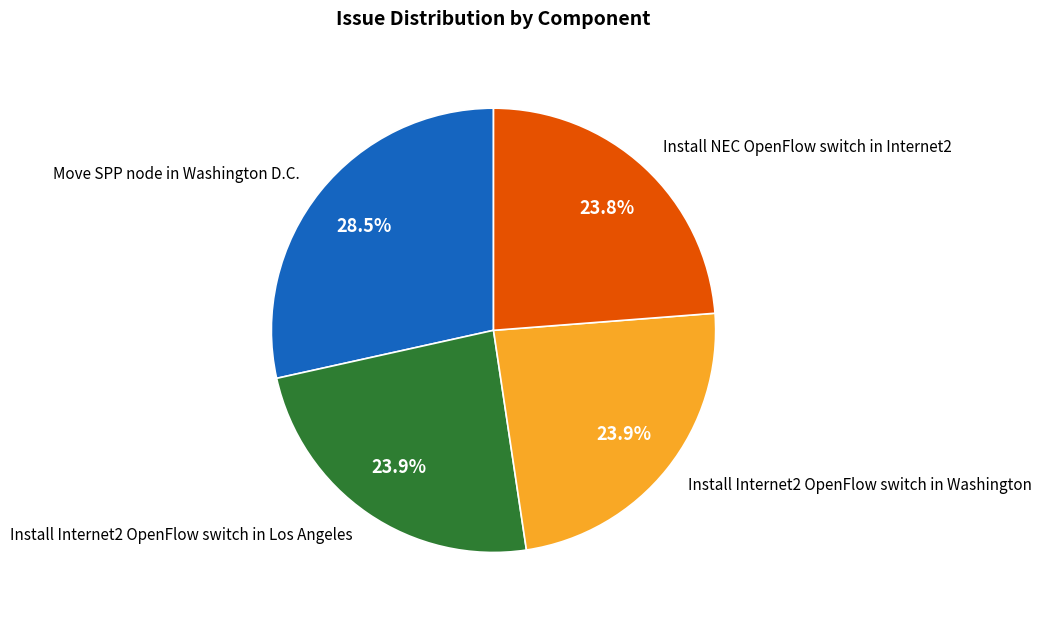

How many segments does this pie chart have?

4